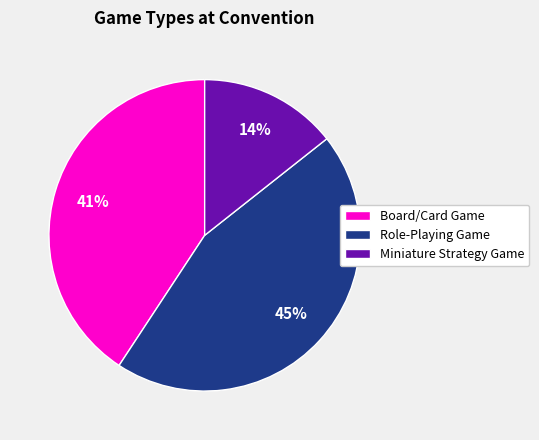

To the nearest percent, what is the average slice percentage?

33%